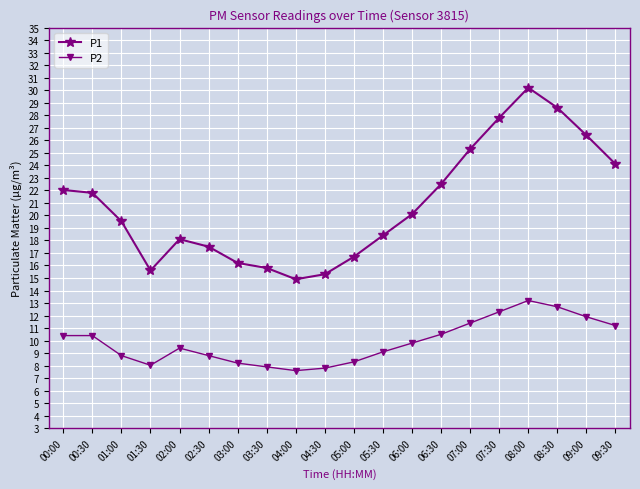

What is the label of the 5th point from the left?

02:00